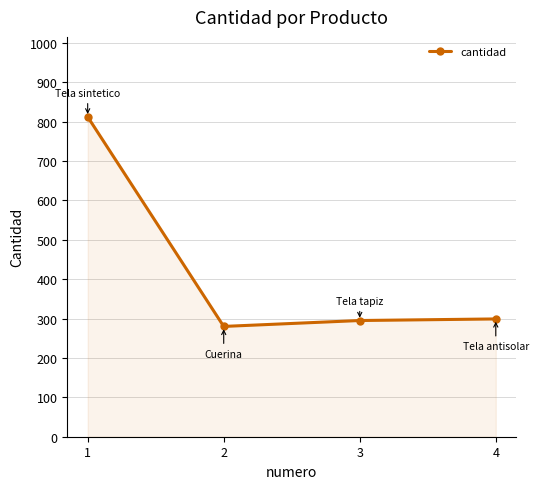

Which has a higher value, 1 or 4?

1